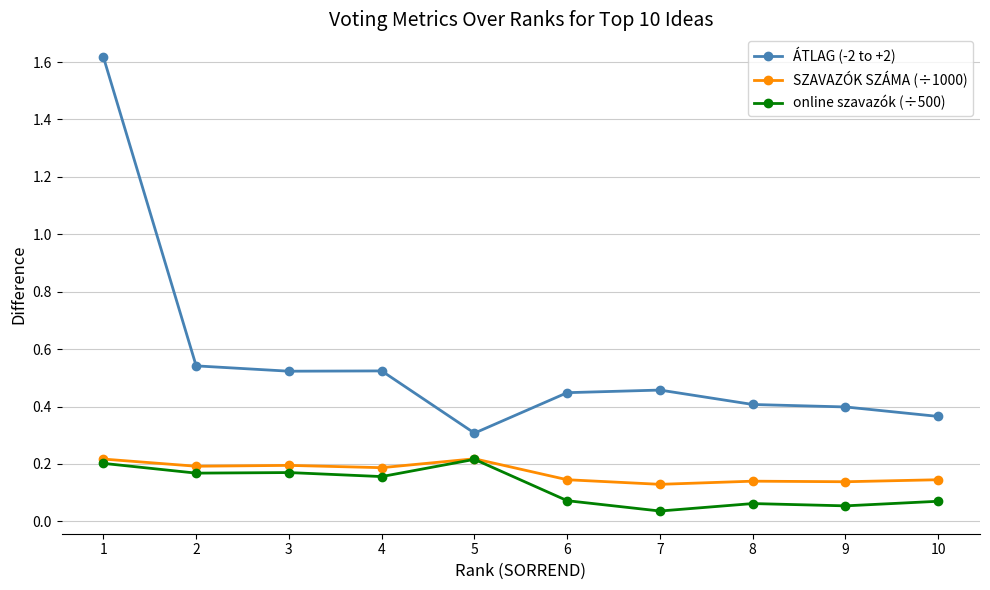

How many series are shown in this chart?

3